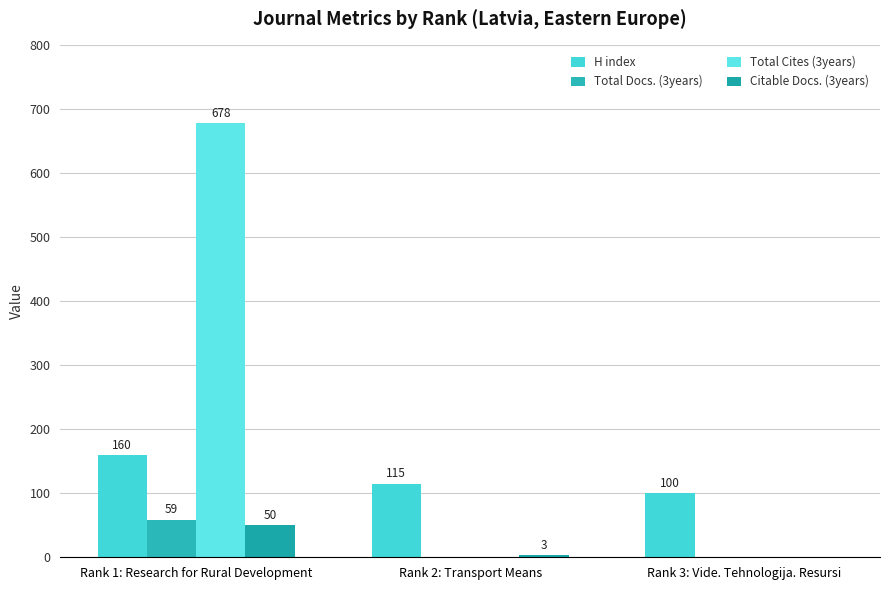

Are the bars grouped side by side (vs. stacked)?

Yes